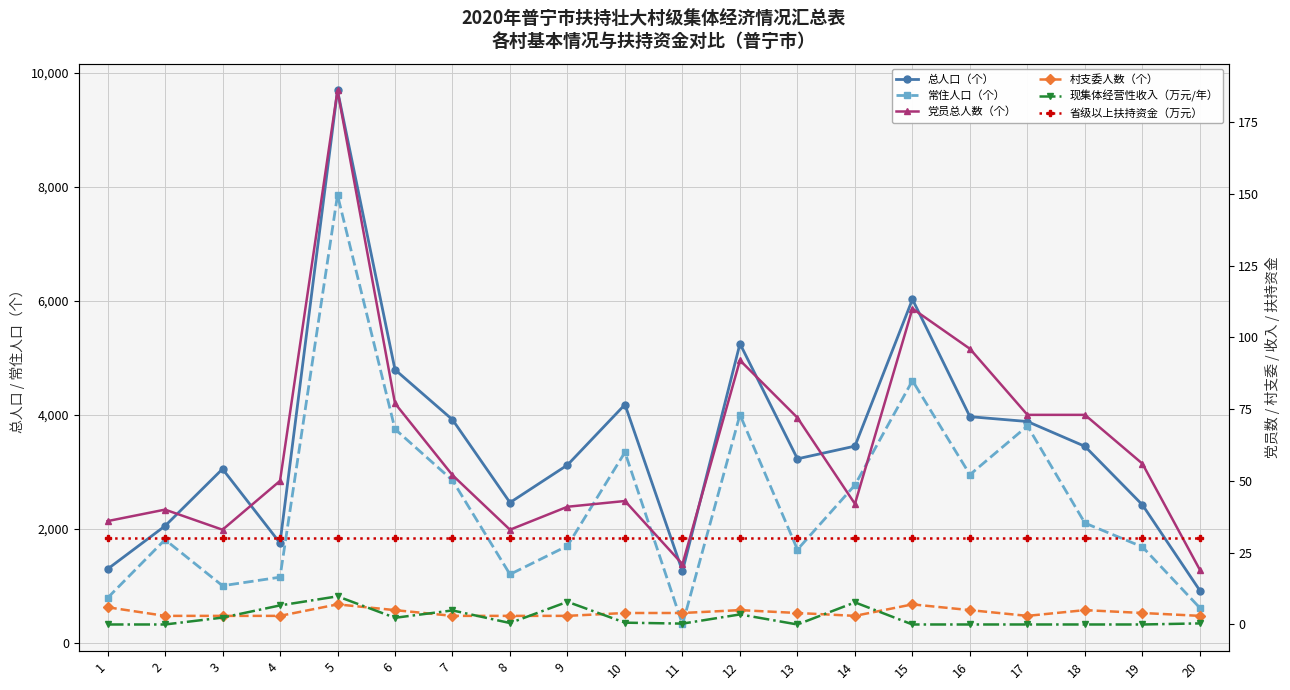

In 村支委人数（个）, how many points are lower than both neighbors (excluding endpoints)?

2